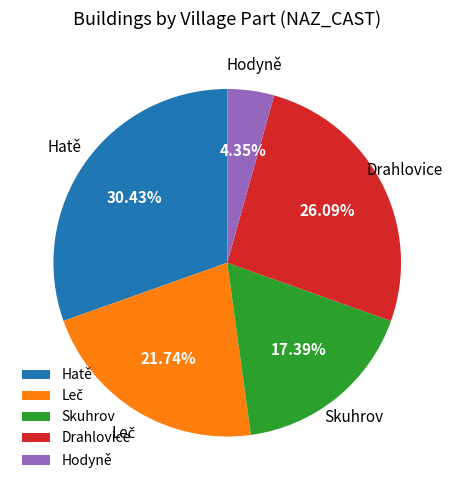

True or false: Hatě accounts for 30% of the total.

True